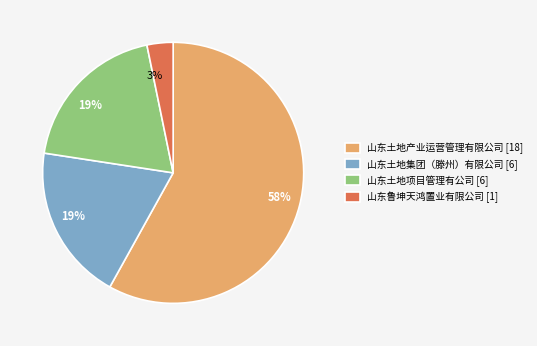

What percentage is the 山东鲁坤天鸿置业有限公司 [1] slice, to the nearest percent?

3%